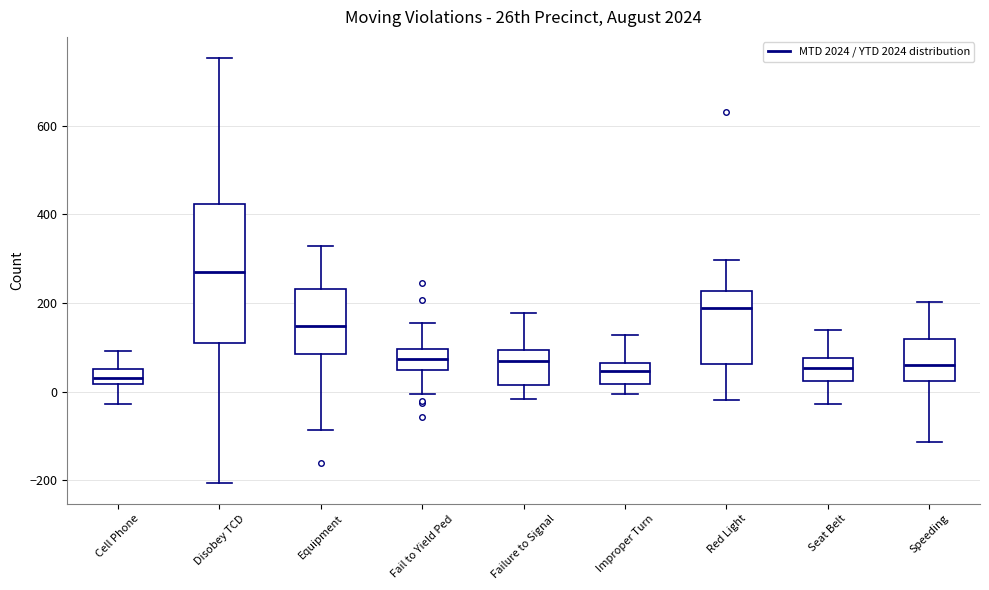

Which box's median line is the highest?

Disobey TCD